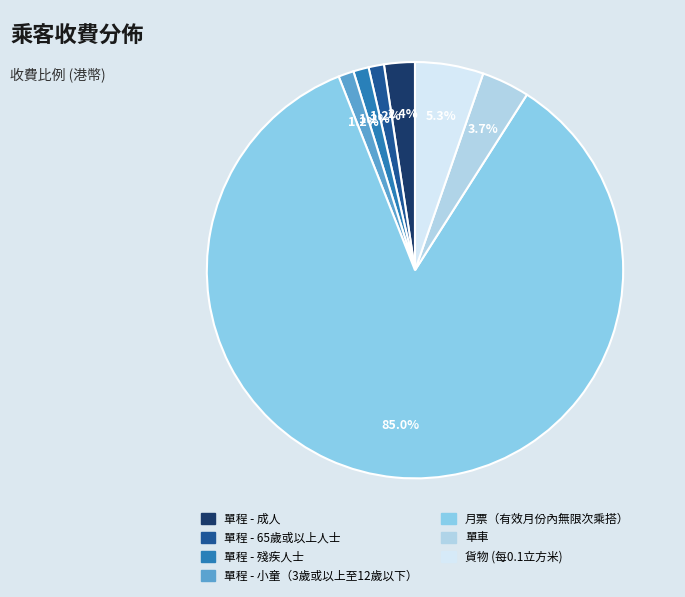

To the nearest percent, what is the difference between the 貨物 (每0.1立方米) and 單程 - 65歲或以上人士 slice percentages?

4%